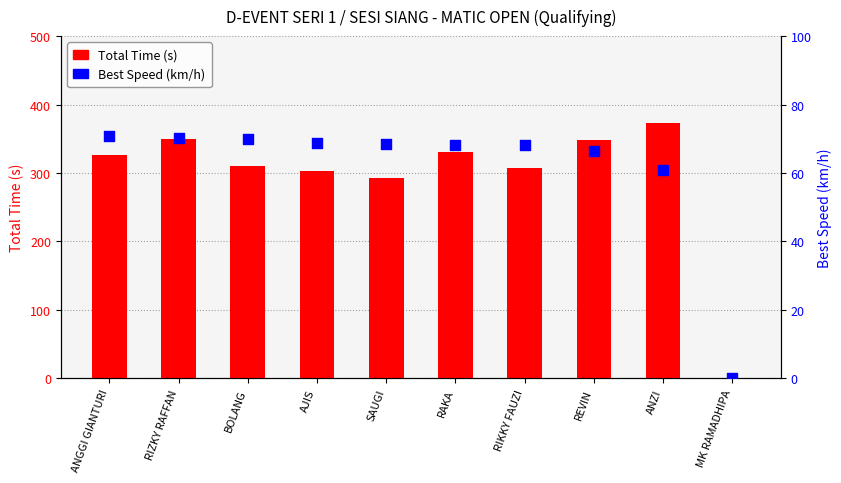

Which series reaches the minimum Y coordinate?

Total Time (s)